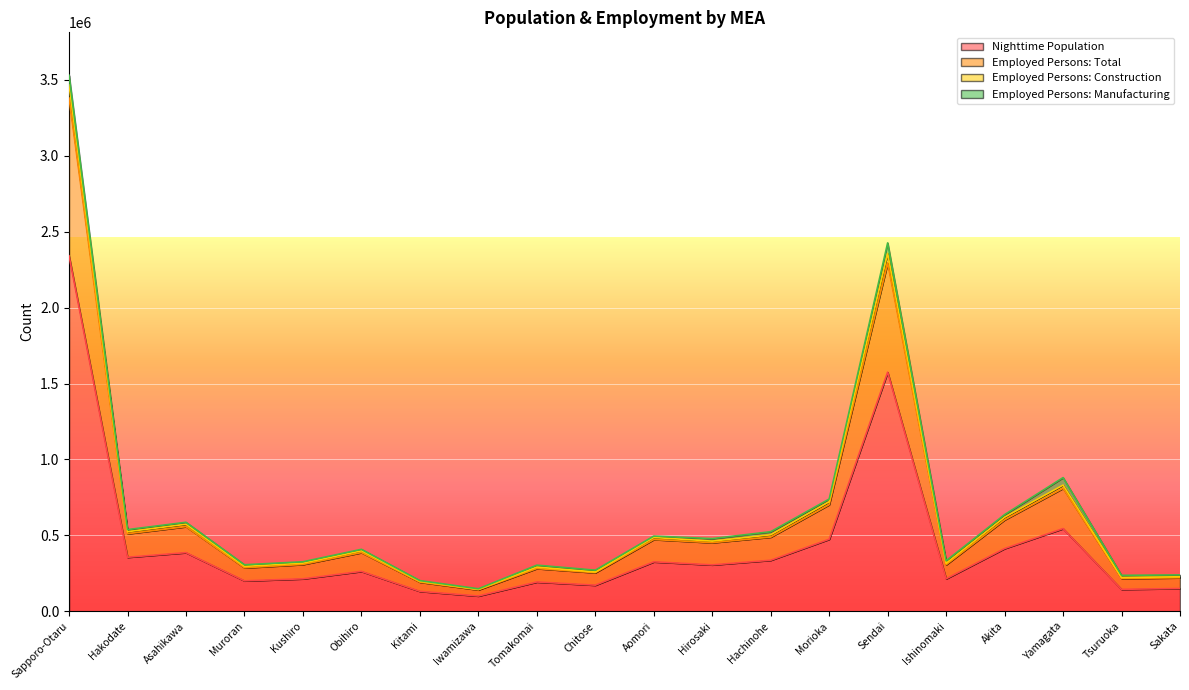

At which label is Employed Persons: Total closest to 1839723?

Sendai